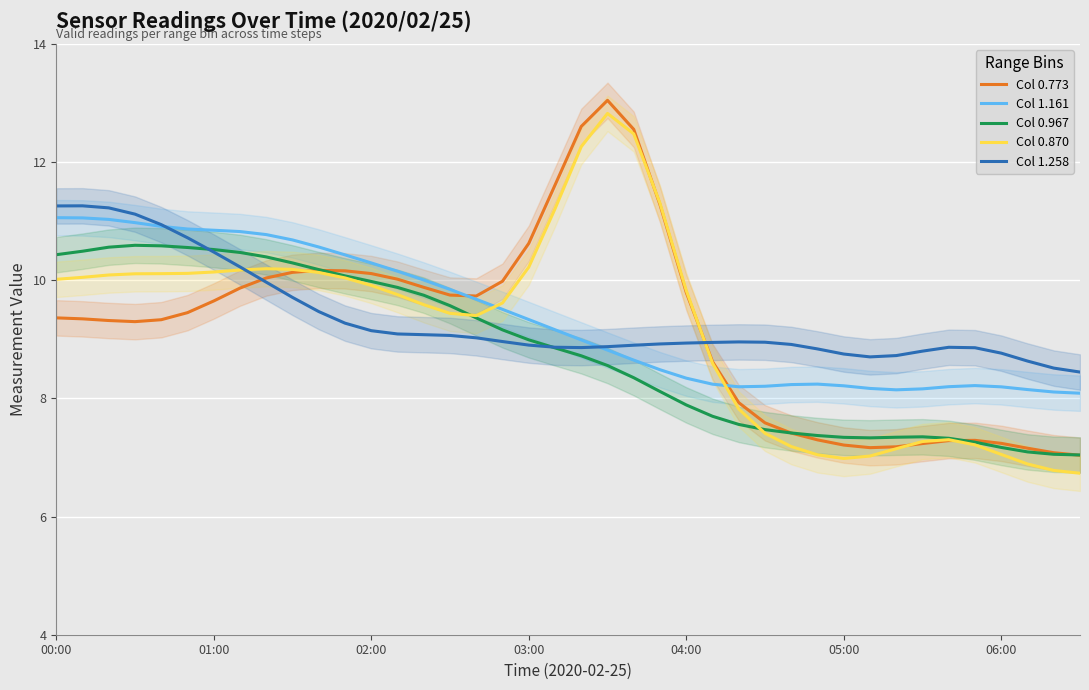

The Col 0.870 series shows 10.1 at 01:00. True or false?

True